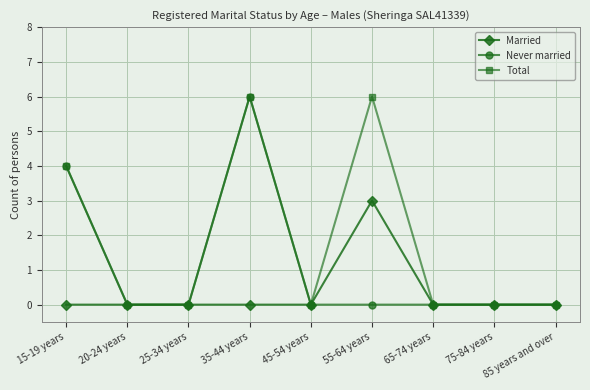

True or false: Total has more than 0 interior local peaks.

True